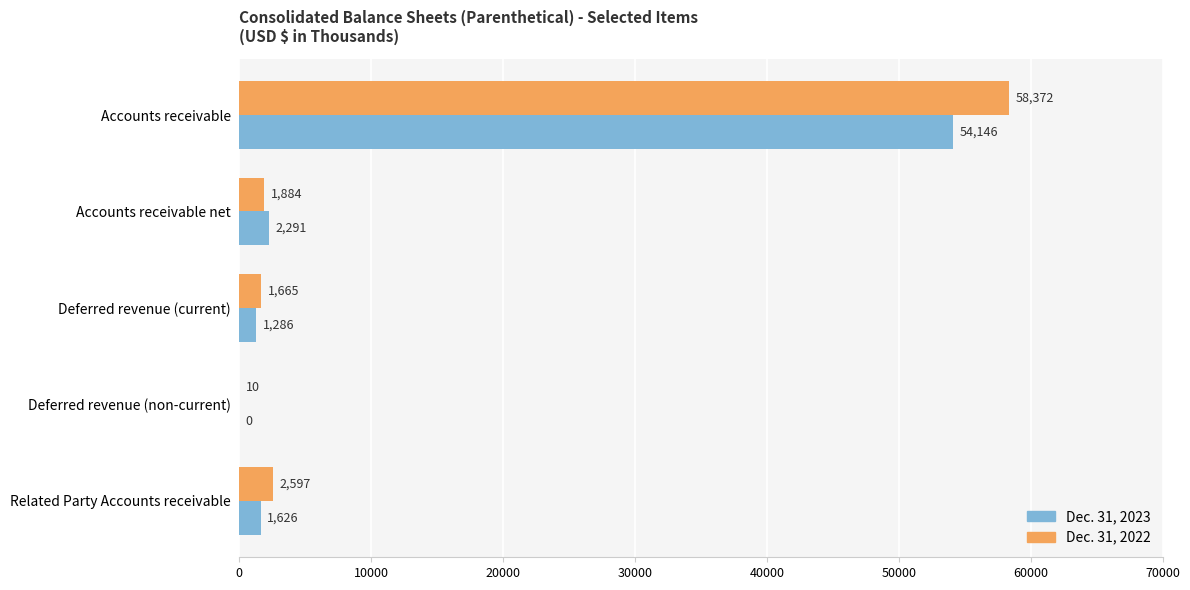

What is the sum of all Dec. 31, 2023 values?

59349